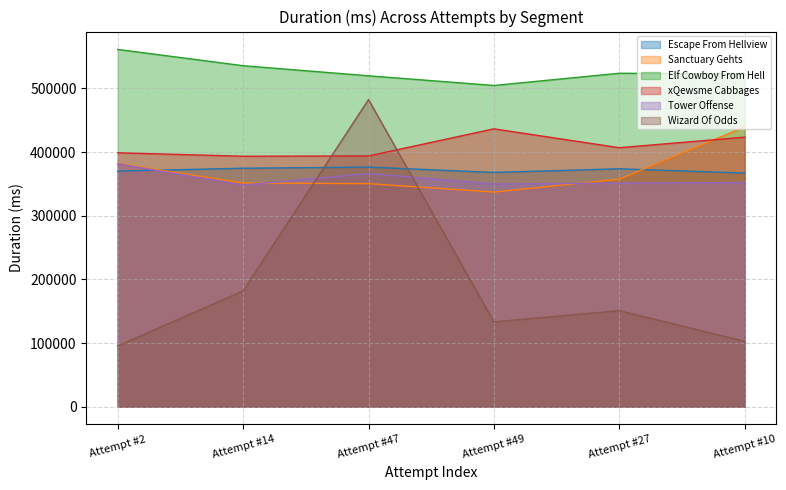

Rank the series at Attempt #47 from highest to lowest value.

Elf Cowboy From Hell, Wizard Of Odds, xQewsme Cabbages, Escape From Hellview, Tower Offense, Sanctuary Gehts